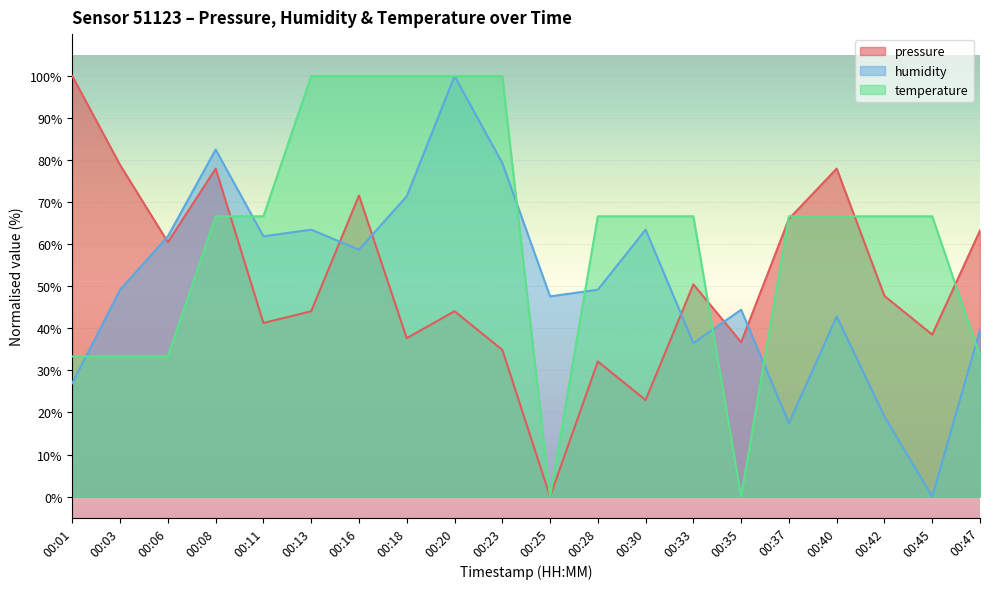

How many data points in humidity are above 49?

11